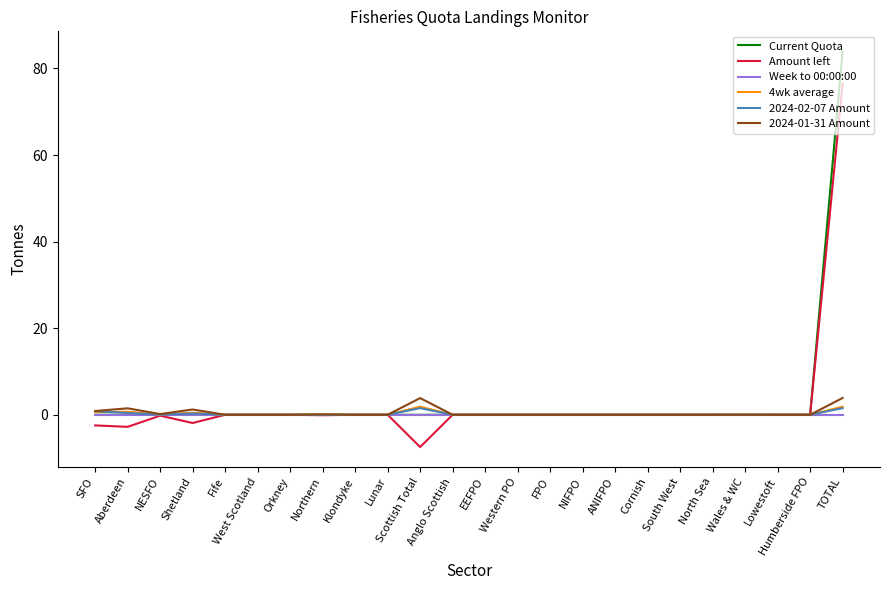

Which series has the largest range (max minus min)?

Current Quota